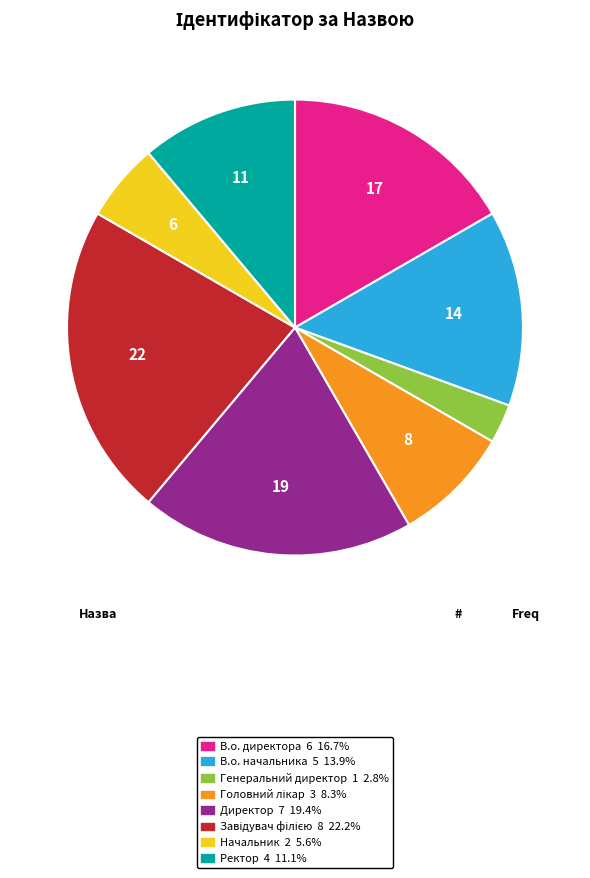

The Ректор slice represents 11% of the pie. True or false?

True